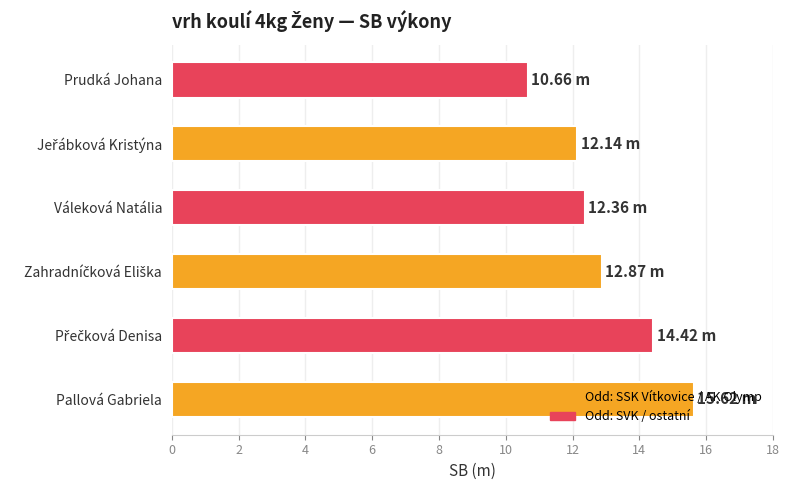

What is the average value?

13.0